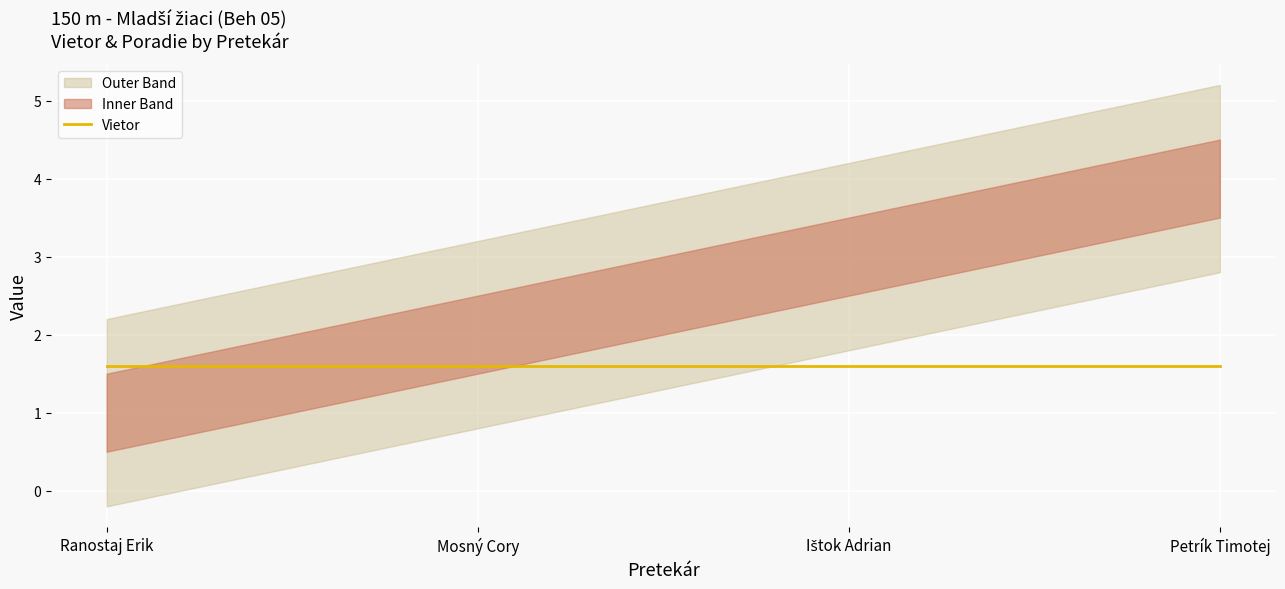

What is the approximate value of Poradie at Mosný Cory?

2.0